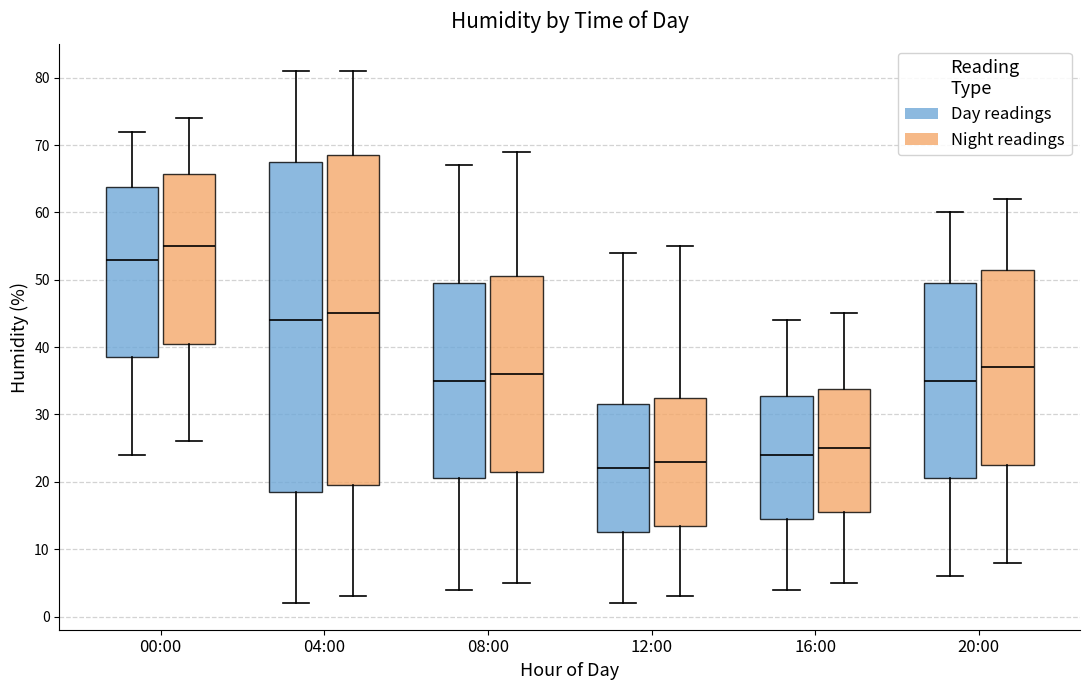

Which box has the highest median line?

00:00 (Night readings)